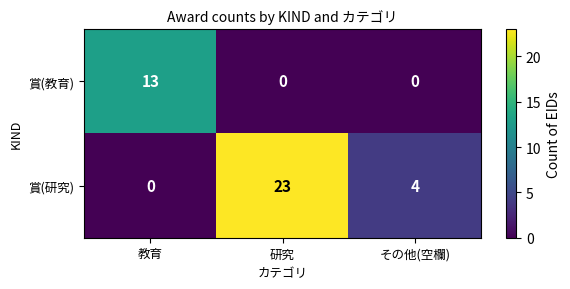

At how many categories does at least one series exceed 7?

2